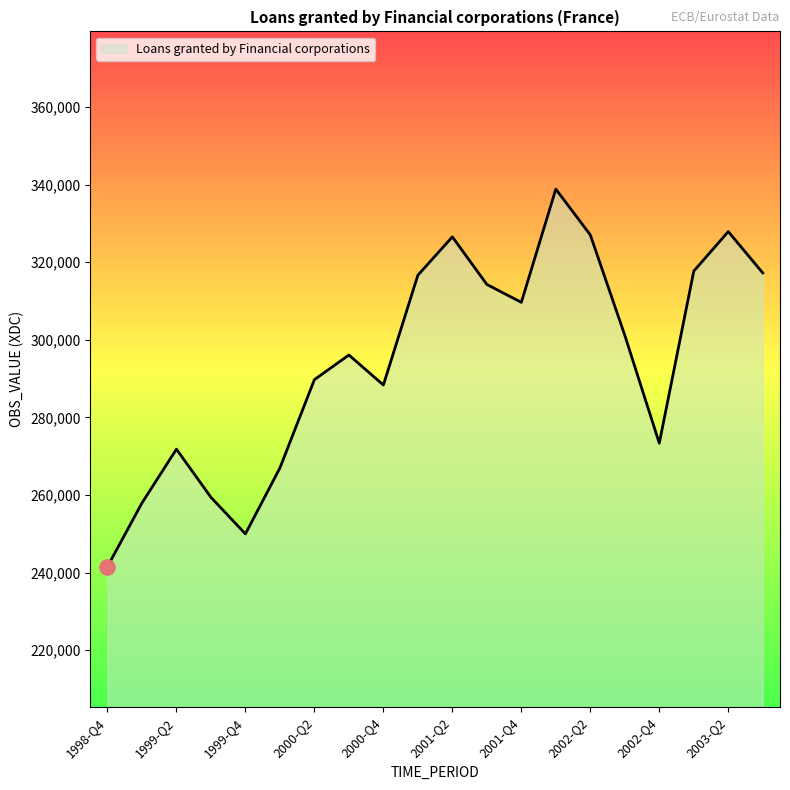

What is the difference between the maximum and minimum values?

97317